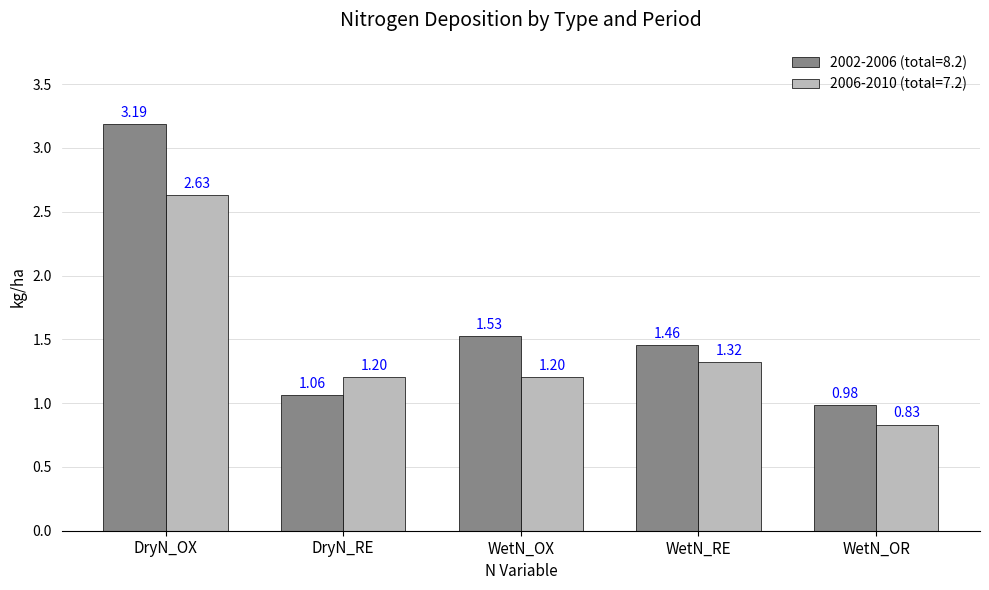

Are the bars horizontal?

No